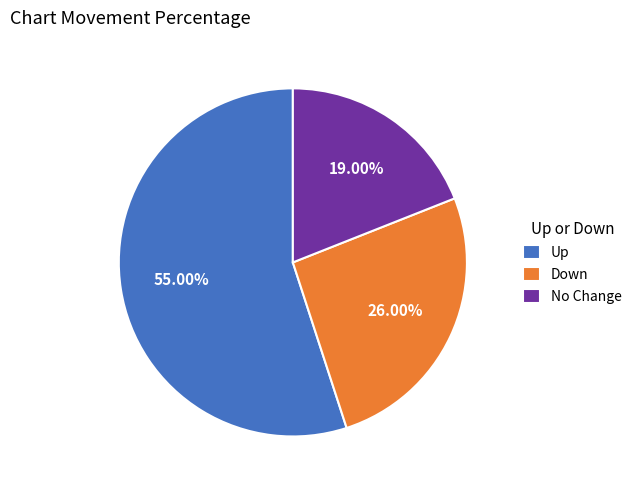

What is the majority slice?

Up